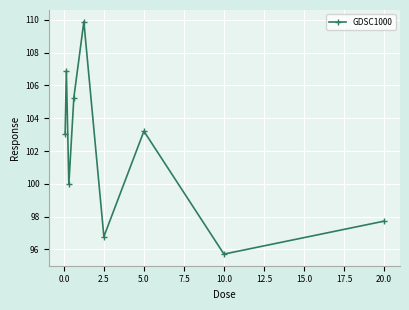

True or false: there are more than 2 points higher than both neighbors.

True